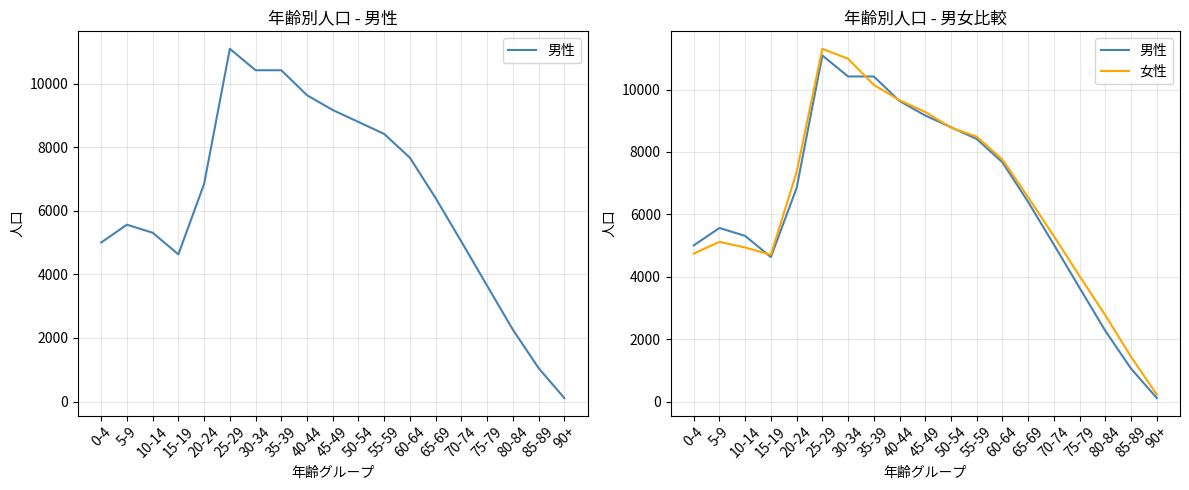

Which has a higher value, 70-74 or 5-9?

5-9